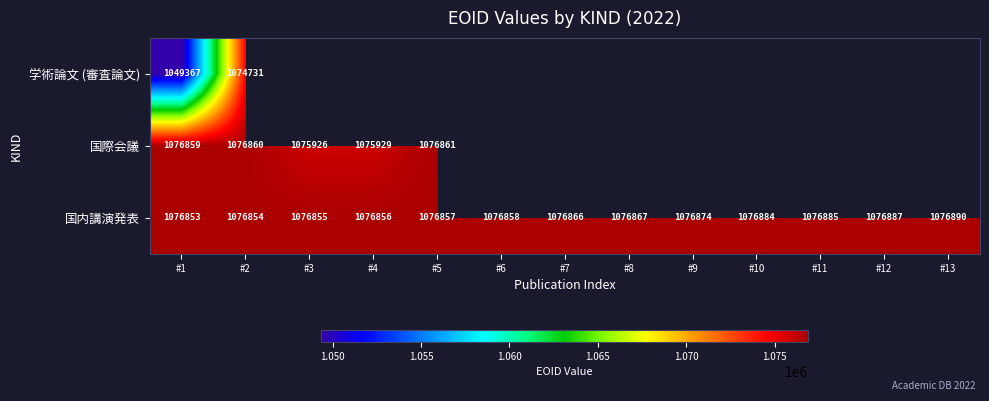

List the labels in order of 国内講演発表 value, largest first.

#13, #12, #11, #10, #9, #8, #7, #6, #5, #4, #3, #2, #1